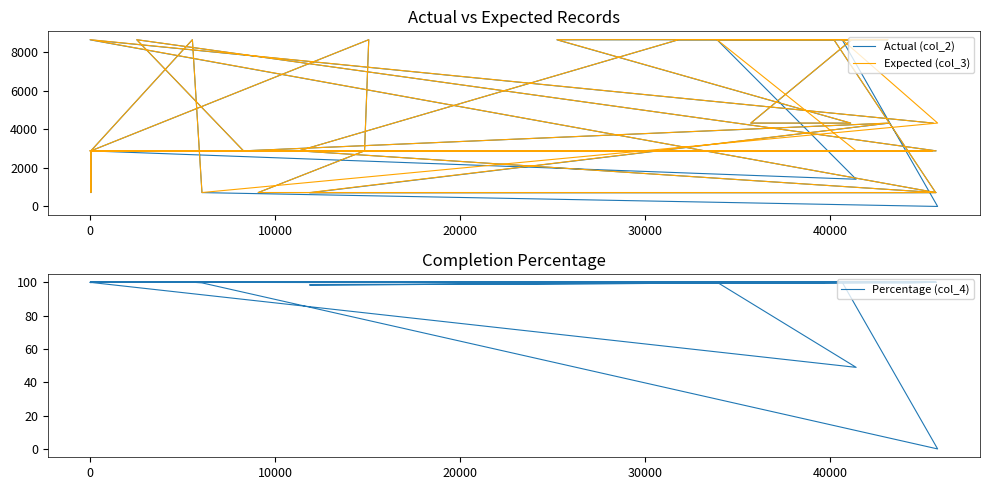

Is the value of Actual (col_2) at 30000 greater than the value of Expected (col_3) at 0?

Yes